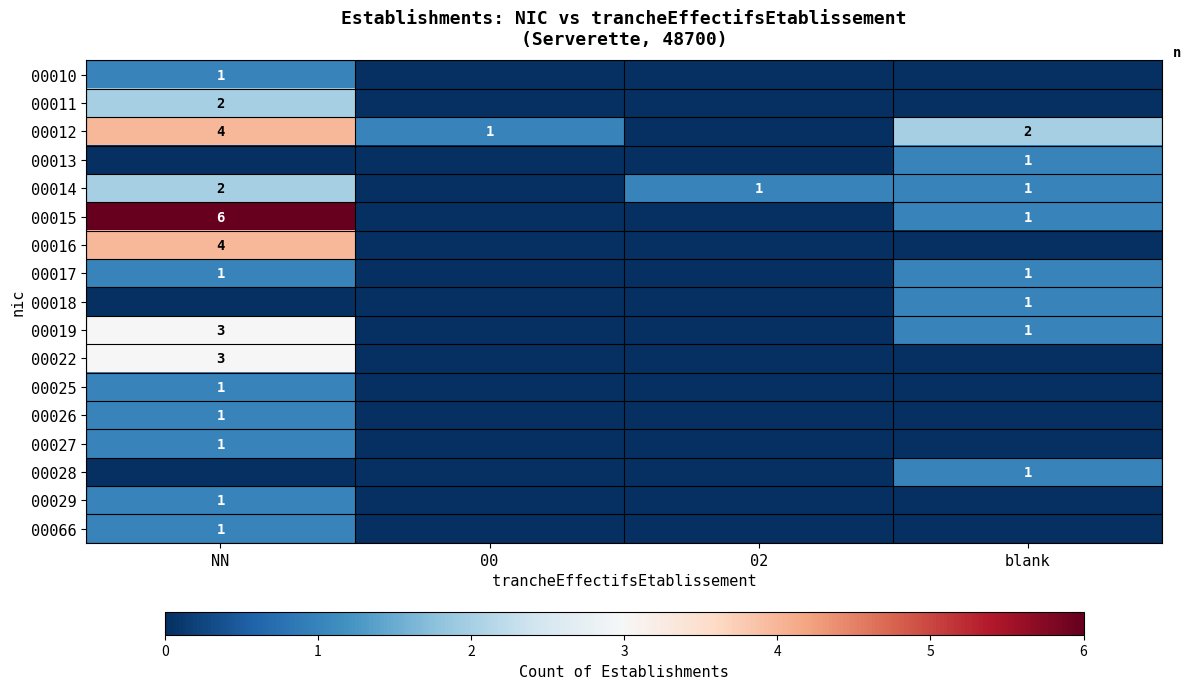

Is it true that 00017 equals 1 at blank?

True